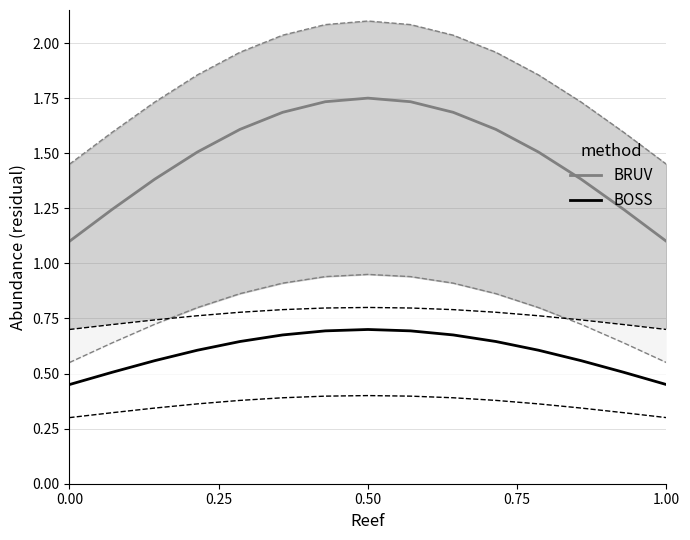

What is the lowest value of the BRUV series?

1.1